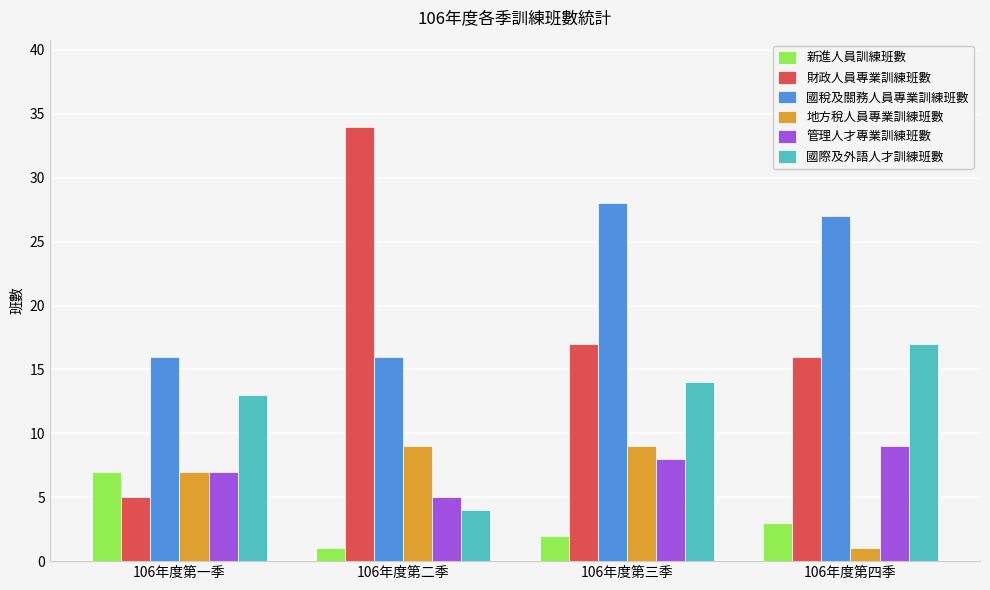

Is it true that 管理人才專業訓練班數 equals 5 at 106年度第二季?

True